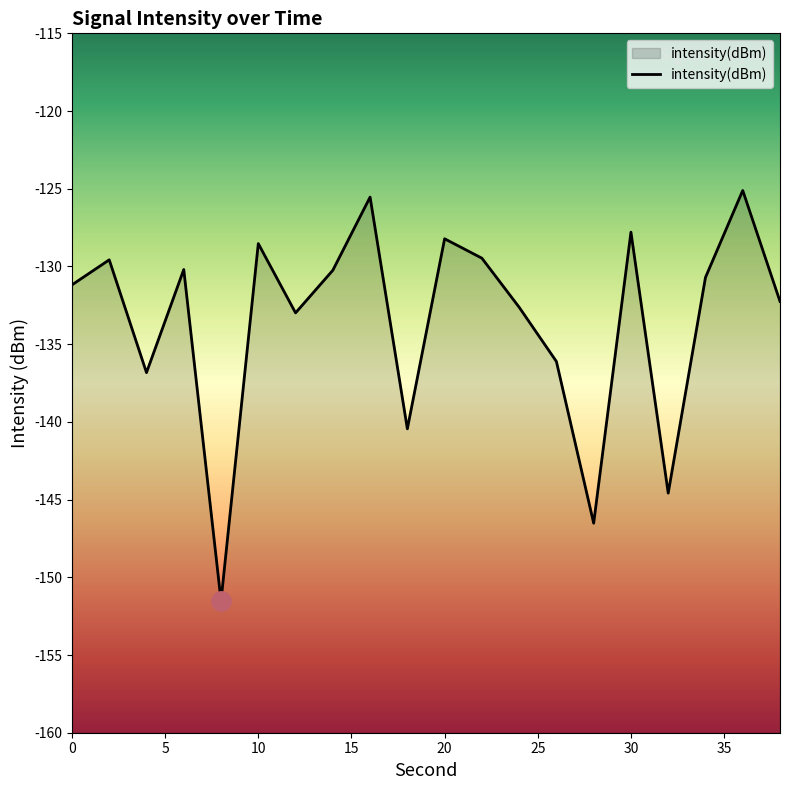

Is it true that the value at 30 is -127.8?

True